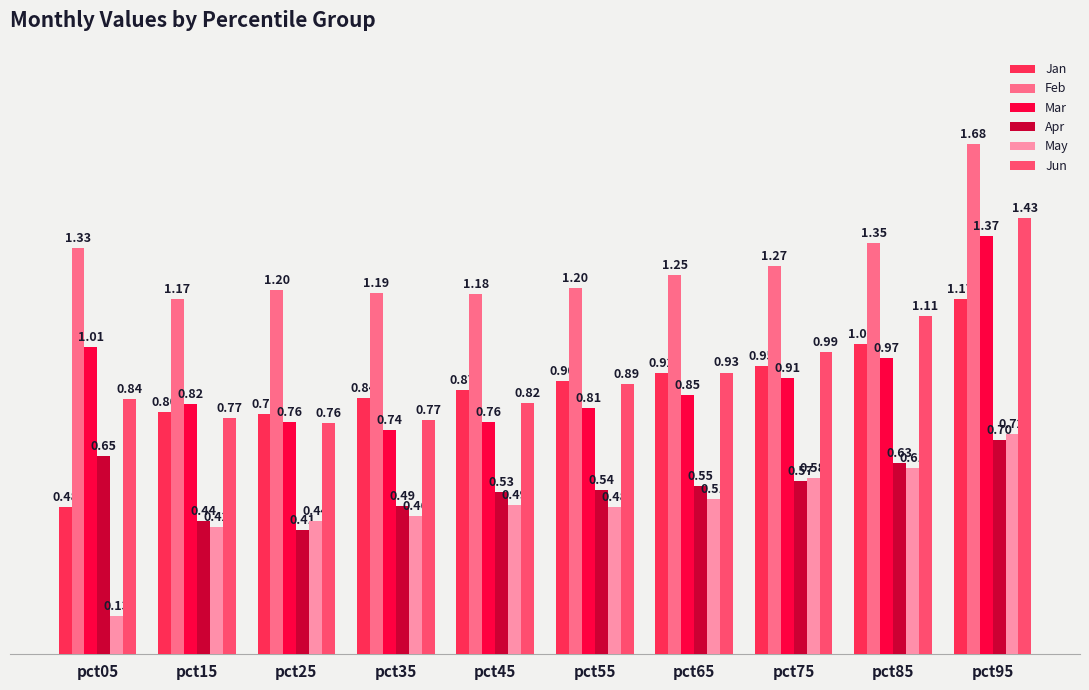

What are all the series names shown in the legend?

Jan, Feb, Mar, Apr, May, Jun